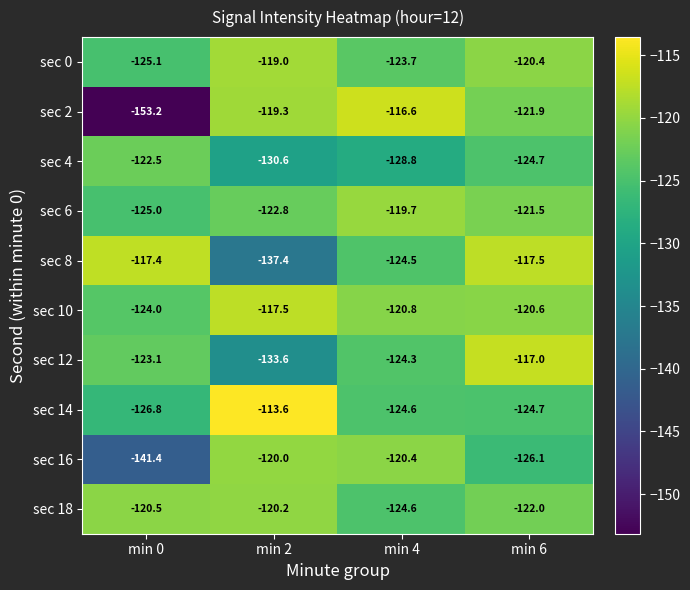

Between min 0 and min 2, which series saw the biggest shift?

sec 2